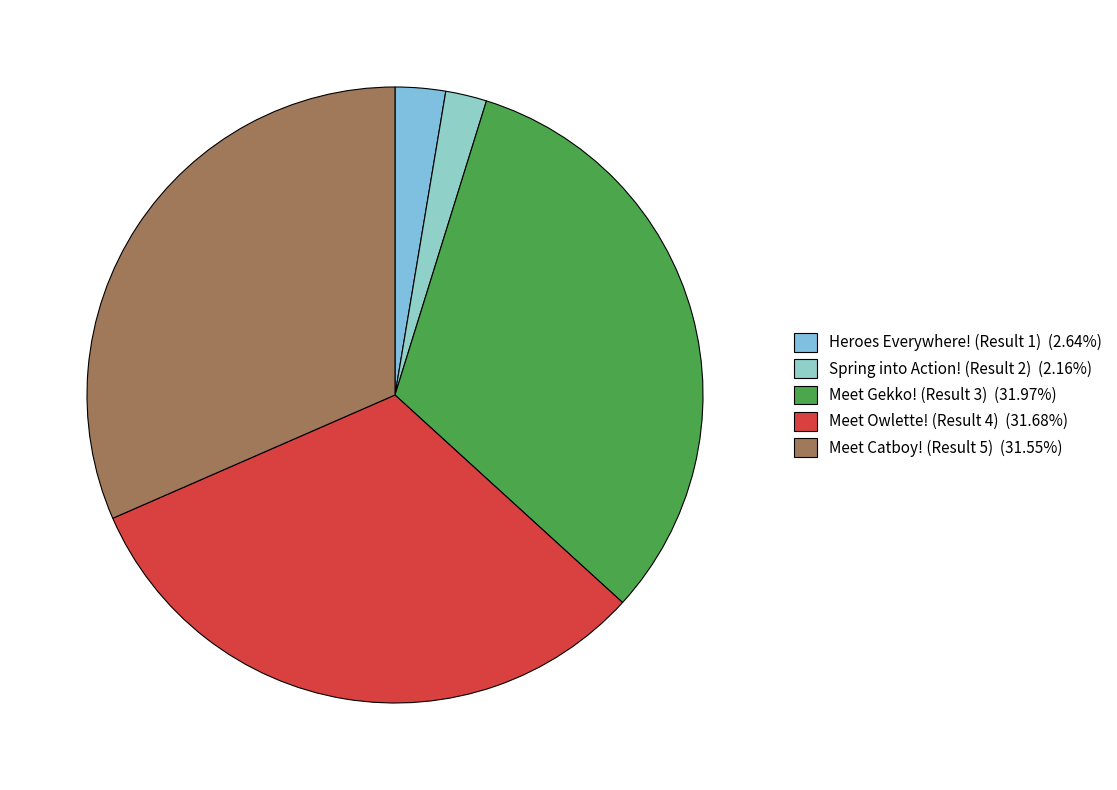

To the nearest percent, what is the difference between the largest and smallest slice percentages?

30%